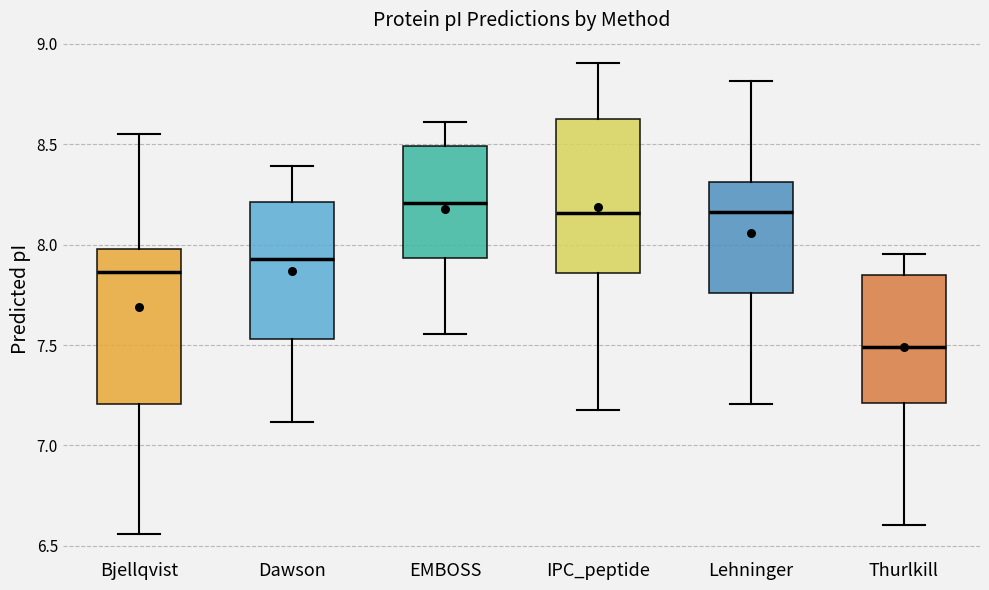

Reading left to right, read every box against the y-axis: the position of its median line, the range the box covers, and the ends of its whiskers. The values are not printed on the chart, so give them approximately, as read against the axis.

Bjellqvist: median 7.85, box 7.20 to 8.00, whiskers 6.55 to 8.55
Dawson: median 7.95, box 7.55 to 8.20, whiskers 7.10 to 8.40
EMBOSS: median 8.20, box 7.95 to 8.50, whiskers 7.55 to 8.60
IPC_peptide: median 8.15, box 7.85 to 8.60, whiskers 7.20 to 8.90
Lehninger: median 8.15, box 7.75 to 8.30, whiskers 7.20 to 8.80
Thurlkill: median 7.50, box 7.20 to 7.85, whiskers 6.60 to 7.95